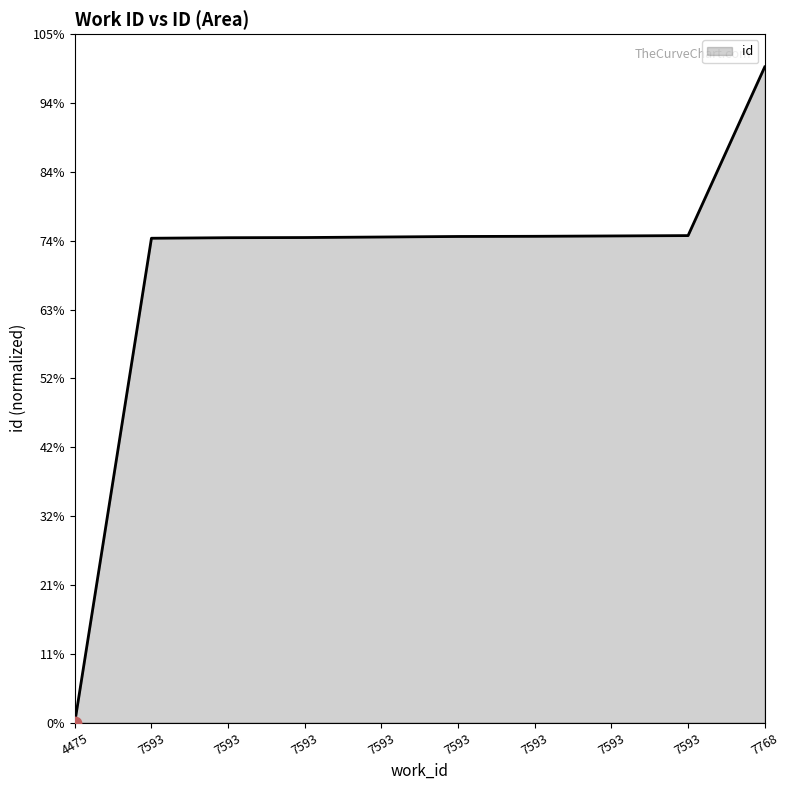

Between 7593 and 4475, which is larger?

7593